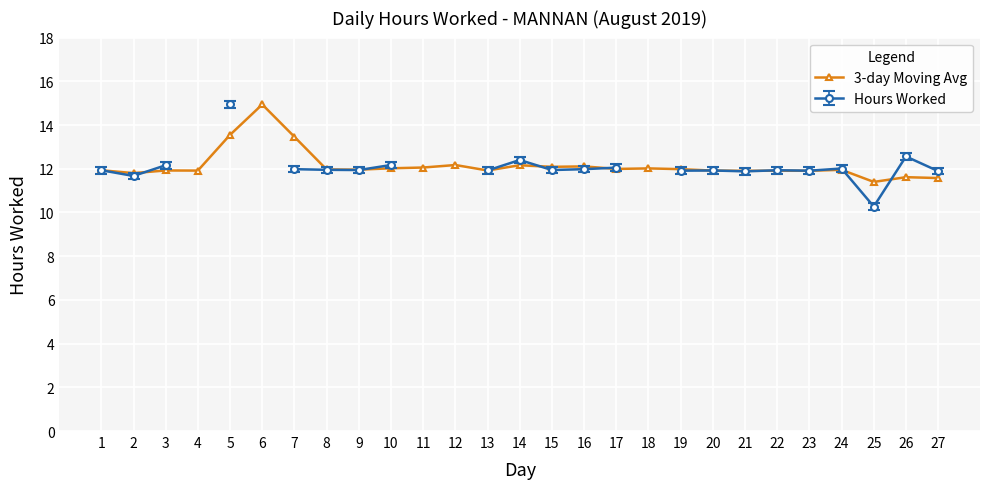

What is the difference between the values at 17 and 27?

0.4